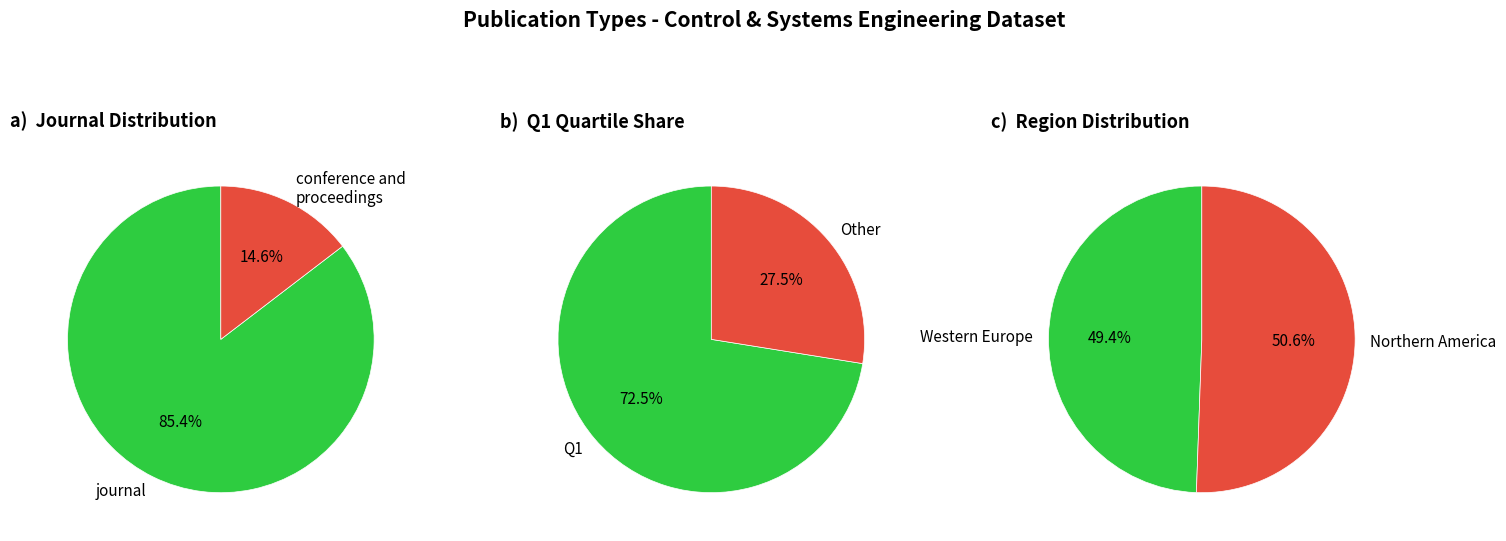

Which slice is the smallest?

conference and proceedings